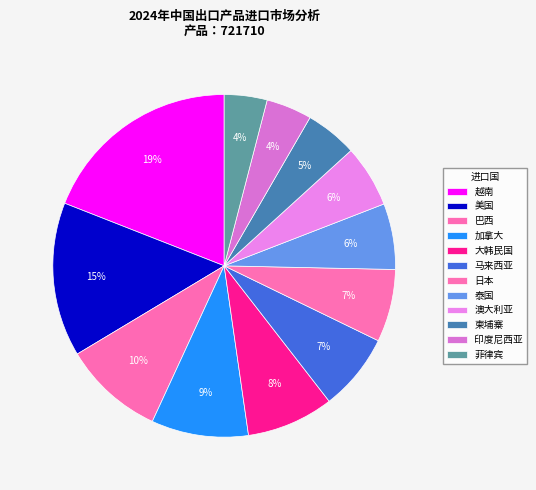

How many slices are in this pie chart?

12